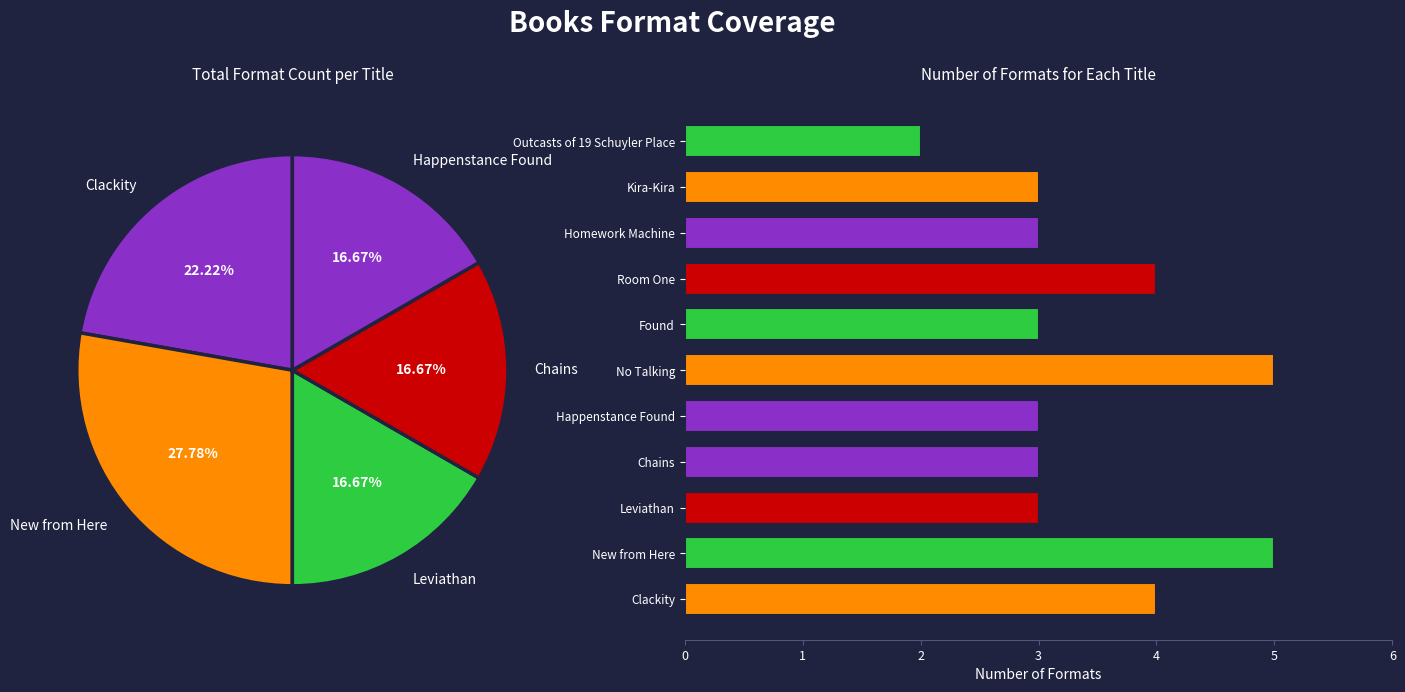

What is the change in value from No Talking to Outcasts of 19 Schuyler Place?

-3